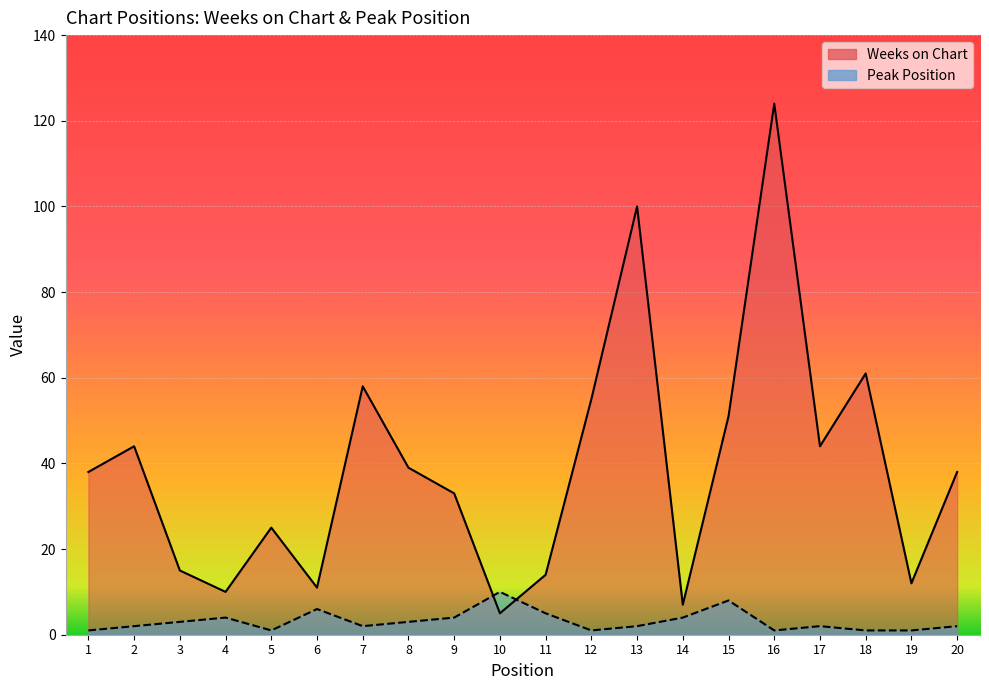

What is the difference between the second highest and second lowest values in the Peak Position series?

7